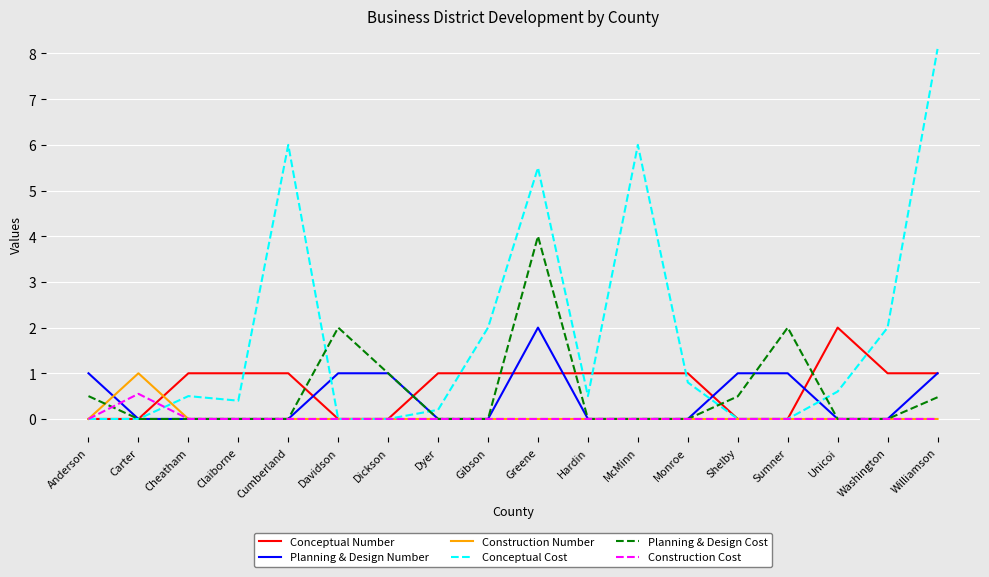

What position from the right is Anderson?

18